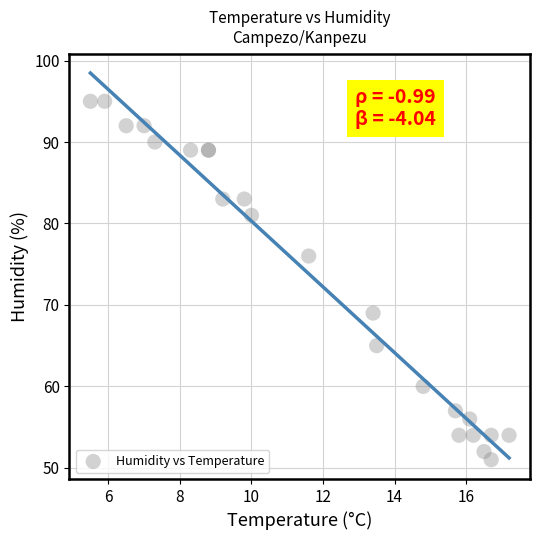

What Y value in the scatter plot is closest to 73?

76